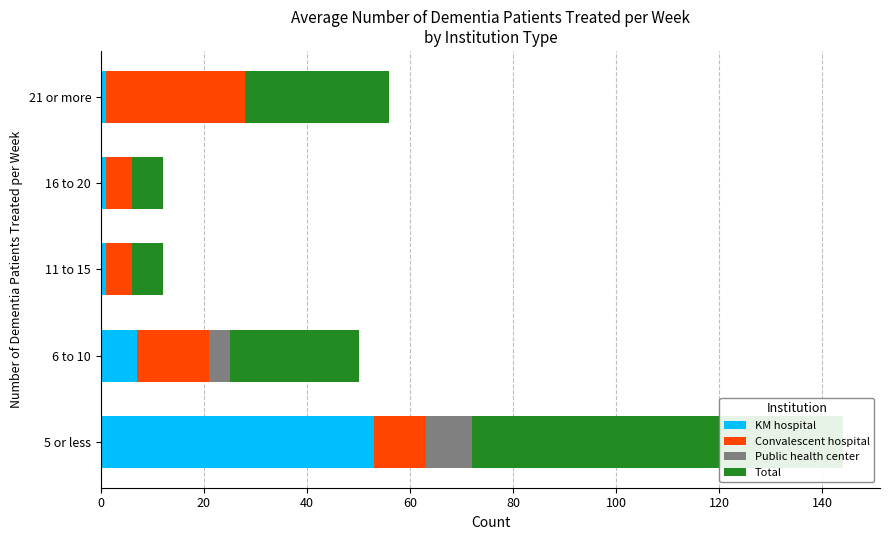

At how many categories does at least one series exceed 51?

1